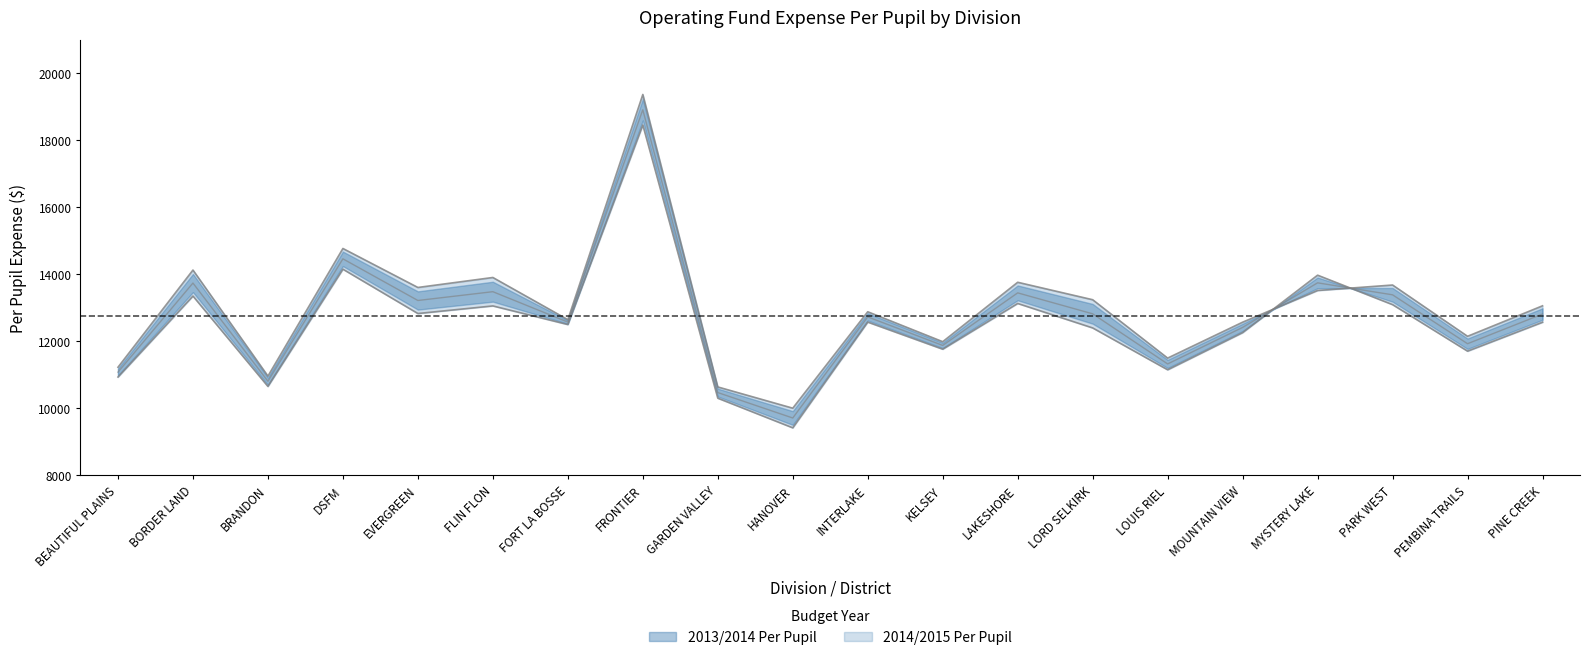

List the series in order of their peak value, lowest first.

2013/2014 Per Pupil, 2014/2015 Per Pupil